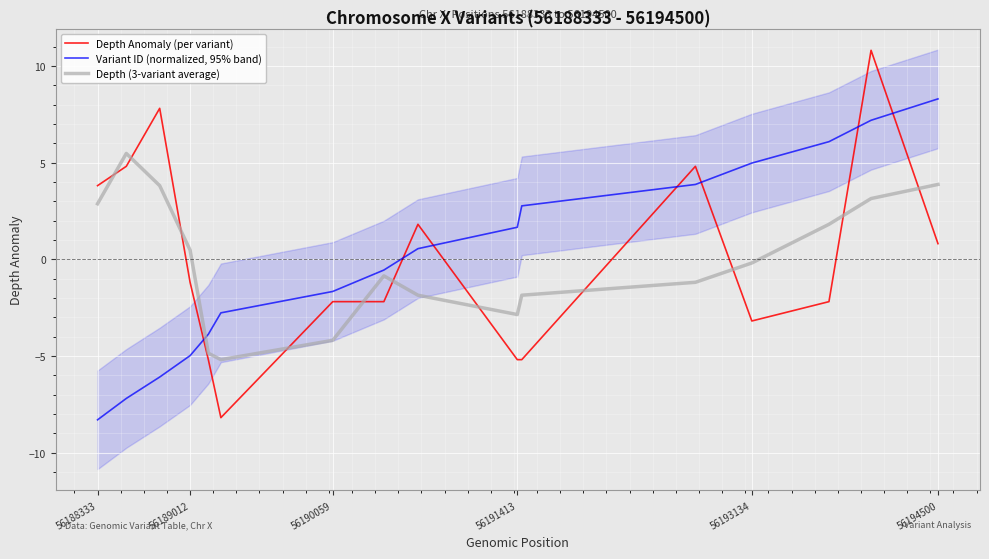

Which series ends up on top after the final intersection of Depth (3-variant average) and Variant ID (normalized, 95% band)?

Variant ID (normalized, 95% band)